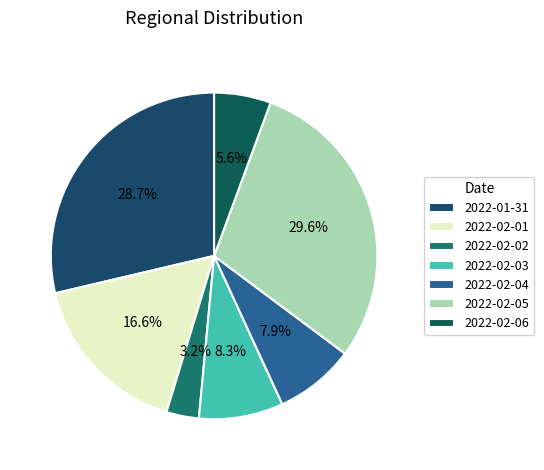

How many slices are in this pie chart?

7